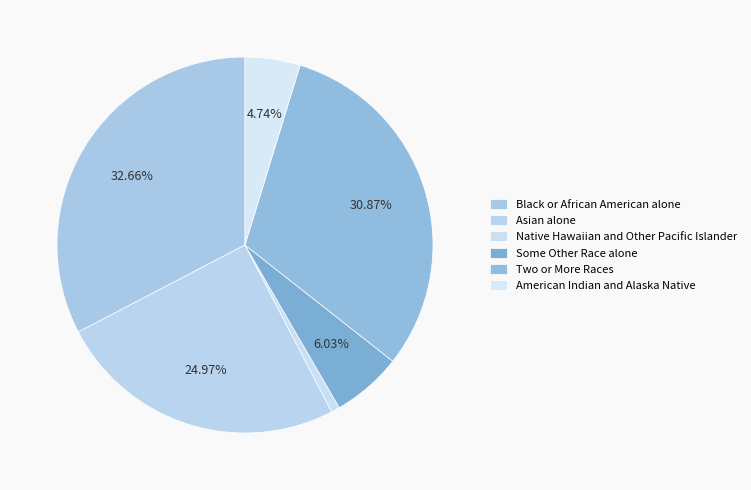

Do Black or African American alone and Native Hawaiian and Other Pacific Islander together represent more than half of the pie?

No